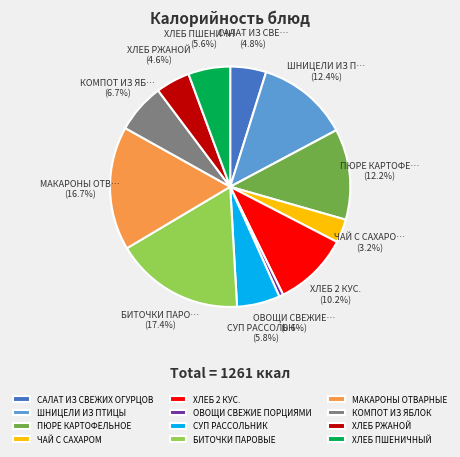

What is the ratio of the value at ХЛЕБ ПШЕНИЧНЫЙ to the value at МАКАРОНЫ ОТВАРНЫЕ?

0.3